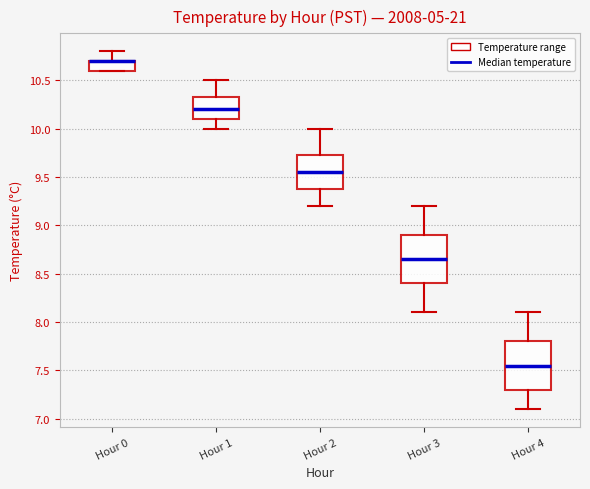

Reading left to right, read every box against the y-axis: the position of its median line, the range the box covers, and the ends of its whiskers. The values are not printed on the chart, so give them approximately, as read against the axis.

Hour 0: median 10.70 (drawn on the box's upper edge), box 10.60 to 10.70, whiskers 10.60 to 10.80
Hour 1: median 10.20, box 10.10 to 10.35, whiskers 10.00 to 10.50
Hour 2: median 9.55, box 9.40 to 9.75, whiskers 9.20 to 10.00
Hour 3: median 8.65, box 8.40 to 8.90, whiskers 8.10 to 9.20
Hour 4: median 7.55, box 7.30 to 7.80, whiskers 7.10 to 8.10